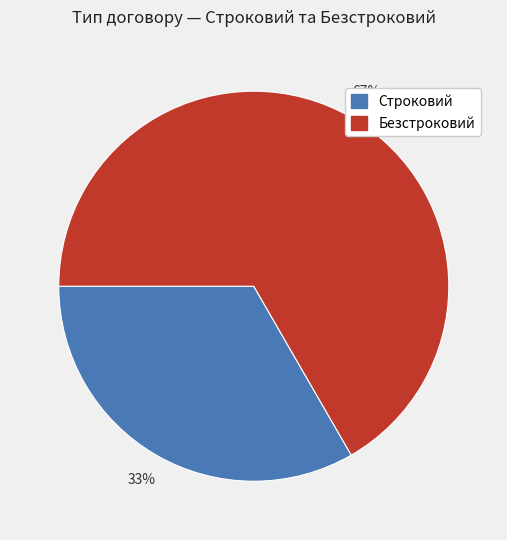

Between Строковий and Безстроковий, which is larger?

Безстроковий